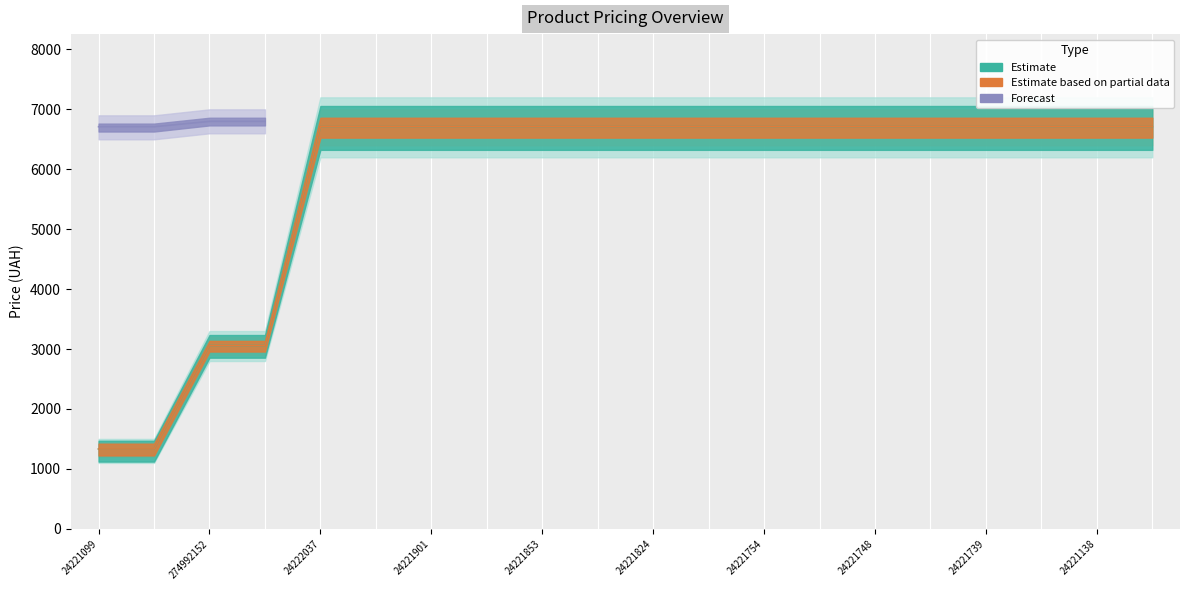

At which label does Estimate reach its peak?

24222037